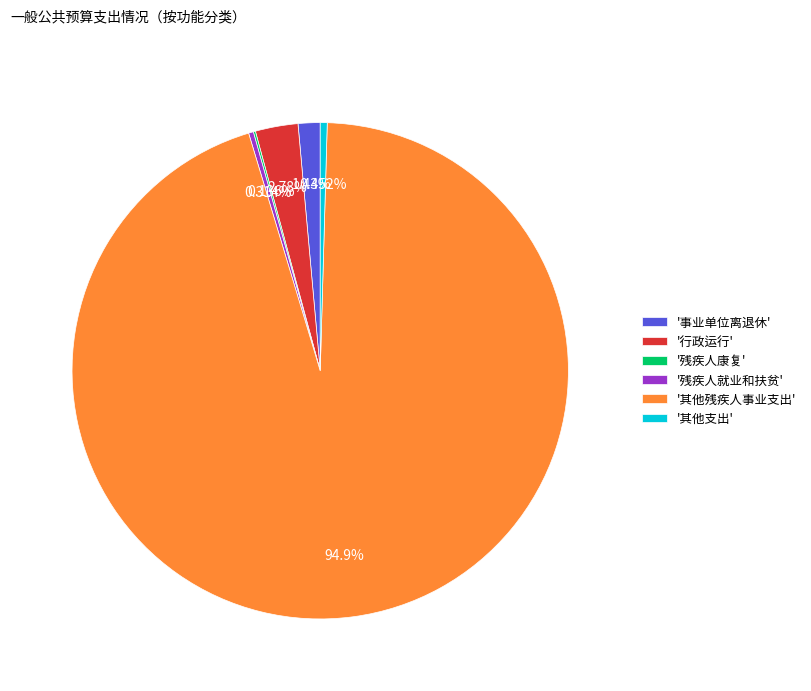

Which has a higher value, '其他支出' or '其他残疾人事业支出'?

'其他残疾人事业支出'